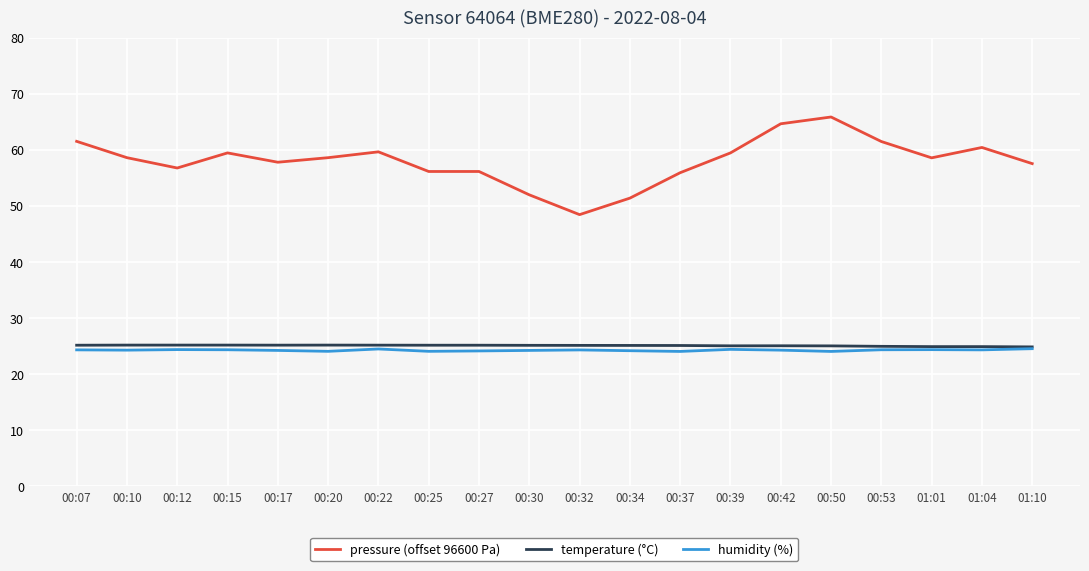

What is the difference between the maximum and minimum values in the temperature (°C) series?

0.3